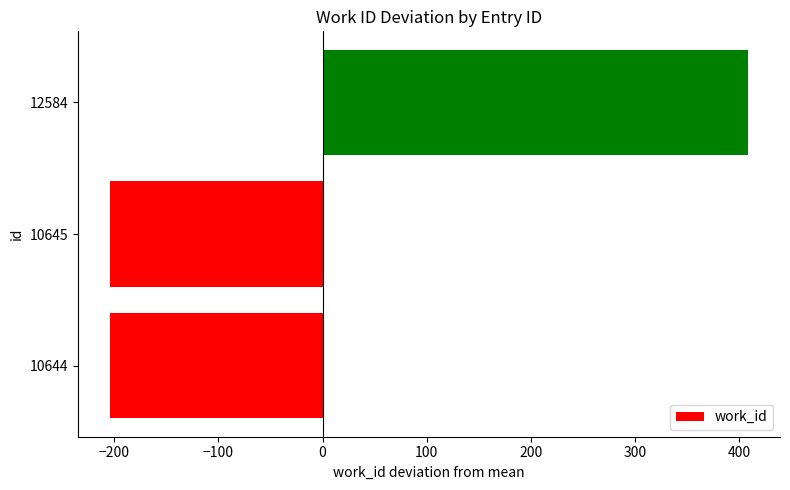

Reading top to bottom, transcribe all the data shown in this chart.

12584=408.7	10645=-204.3	10644=-204.3